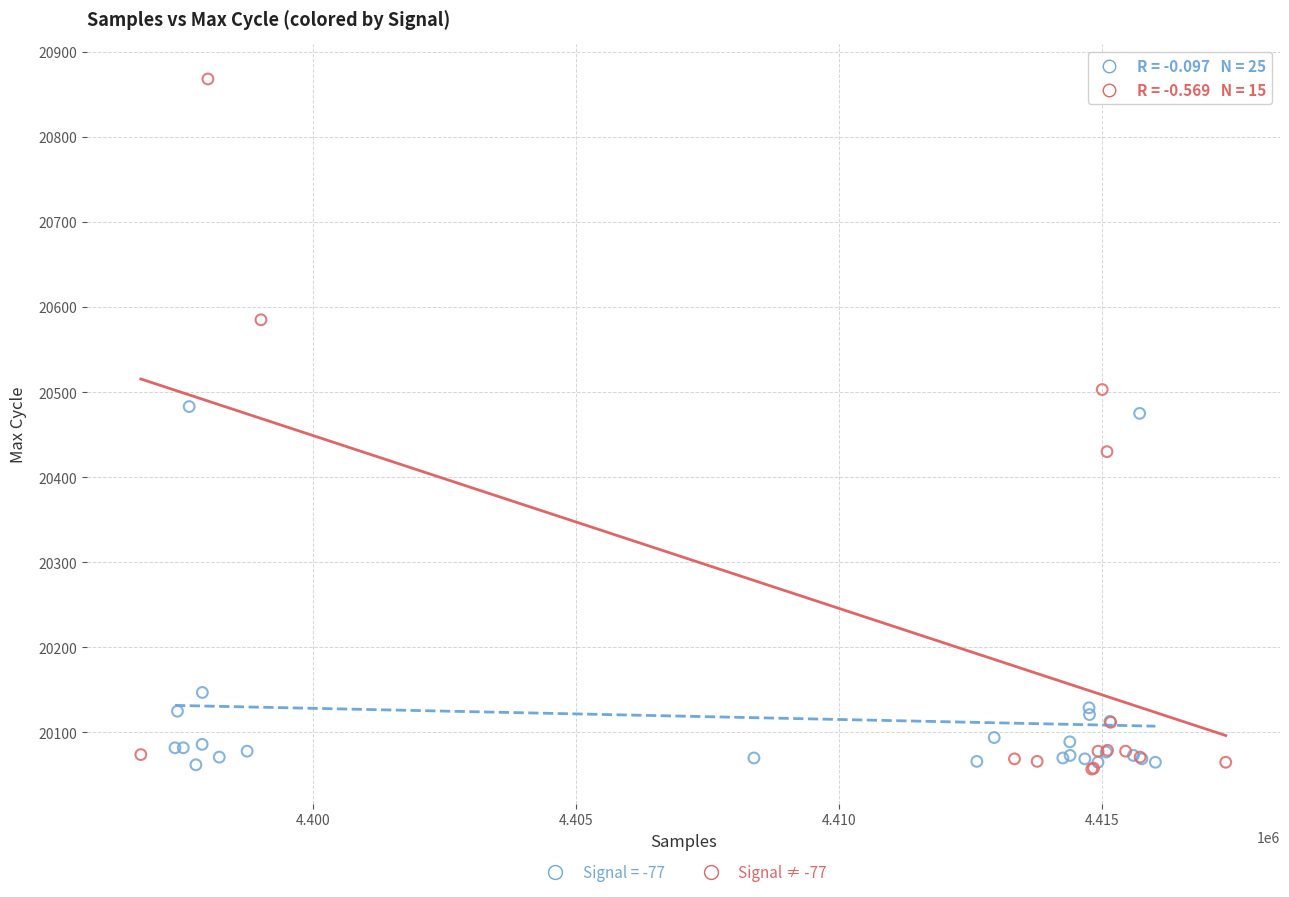

Which series has the widest spread of Y values?

Signal ≠ -77